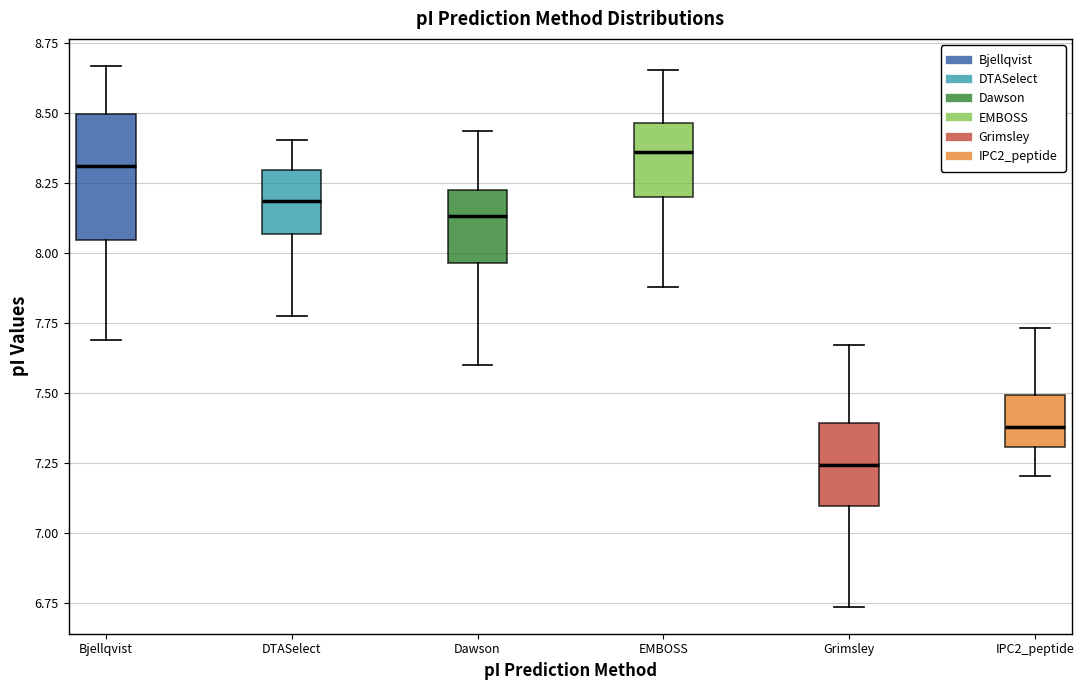

Reading left to right, transcribe this box plot: for each box, give where its median line is, the range the box spans, and where its two whiskers end, as read against the y-axis. The values are not printed on the chart, so give them approximately, as read against the axis.

Bjellqvist: median 8.30, box 8.05 to 8.50, whiskers 7.70 to 8.65
DTASelect: median 8.20, box 8.05 to 8.30, whiskers 7.80 to 8.40
Dawson: median 8.15, box 7.95 to 8.25, whiskers 7.60 to 8.45
EMBOSS: median 8.35, box 8.20 to 8.45, whiskers 7.90 to 8.65
Grimsley: median 7.25, box 7.10 to 7.40, whiskers 6.75 to 7.65
IPC2_peptide: median 7.40, box 7.30 to 7.50, whiskers 7.20 to 7.75